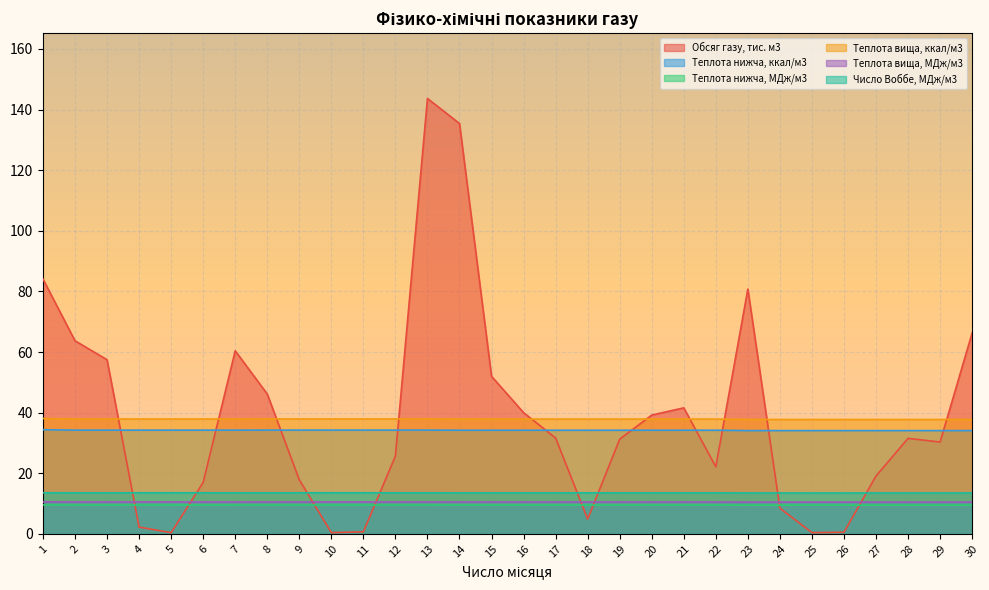

True or false: Теплота вища, ккал/м3 and Теплота нижча, МДж/м3 intersect in this chart.

False